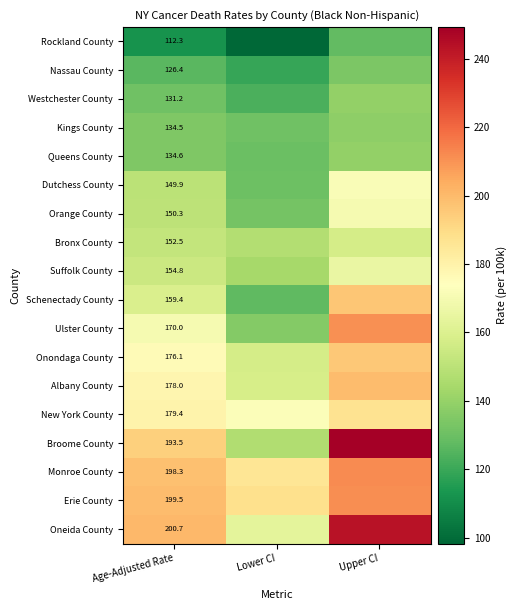

What is the difference between the highest and lowest values at Age-Adjusted Rate?

88.4